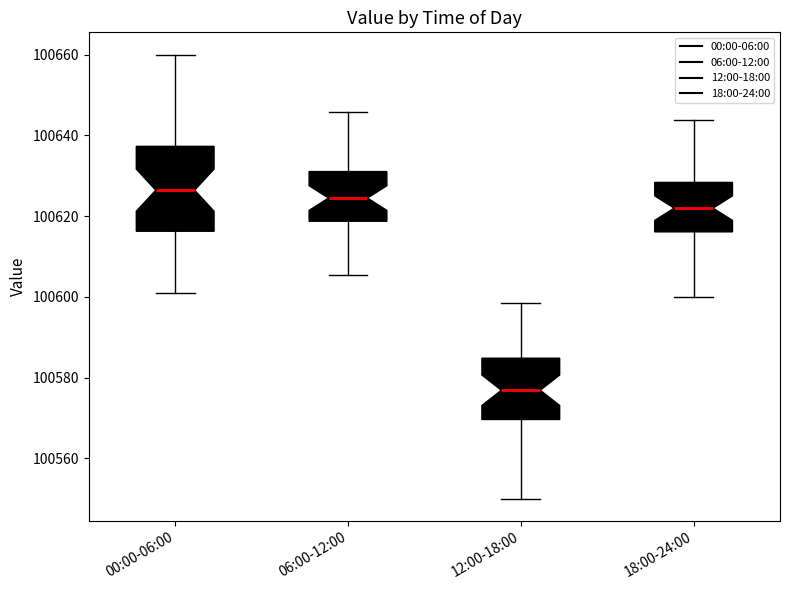

Reading left to right, read every box against the y-axis: the position of its median line, the range the box covers, and the ends of its whiskers. The values are not printed on the chart, so give them approximately, as read against the axis.

00:00-06:00: median 100626, box 100616 to 100638, whiskers 100602 to 100660
06:00-12:00: median 100624, box 100618 to 100632, whiskers 100606 to 100646
12:00-18:00: median 100576, box 100570 to 100584, whiskers 100550 to 100598
18:00-24:00: median 100622, box 100616 to 100628, whiskers 100600 to 100644